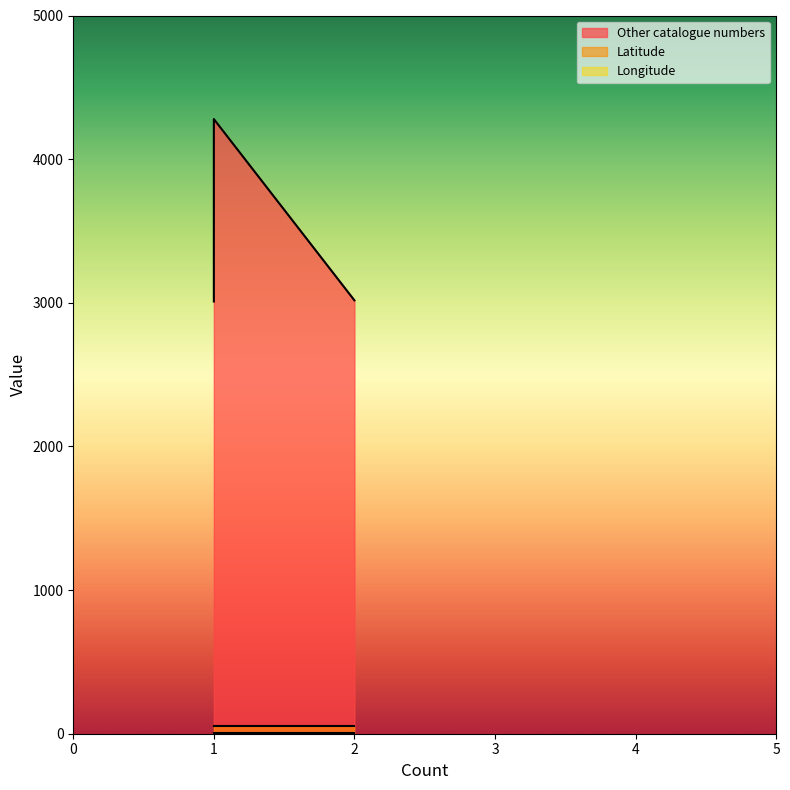

What are all the series names shown in the legend?

Other catalogue numbers, Latitude, Longitude